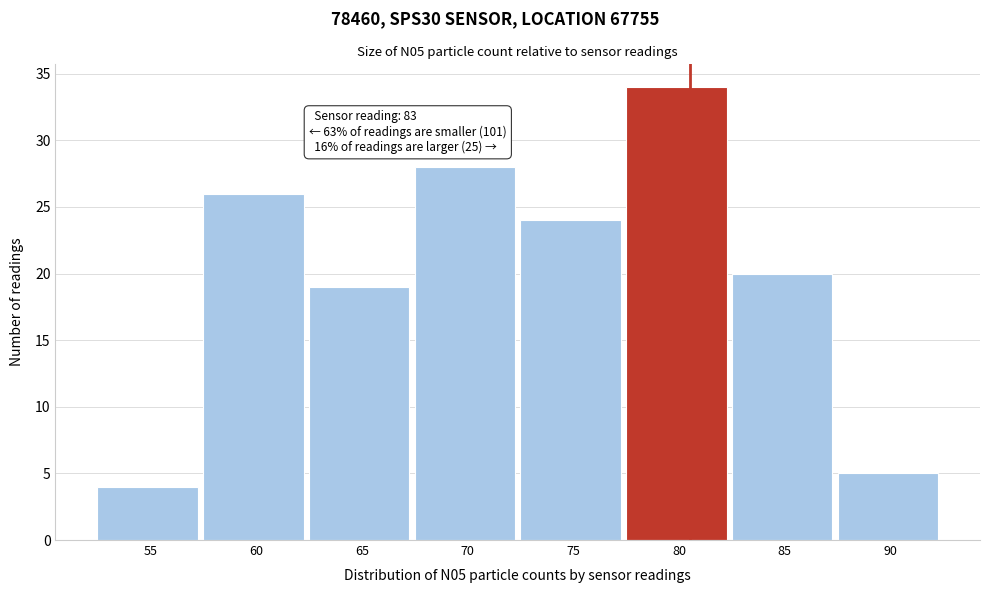

Reading left to right, extract all data points from this chart.

4	26	19	28	24	34	20	5